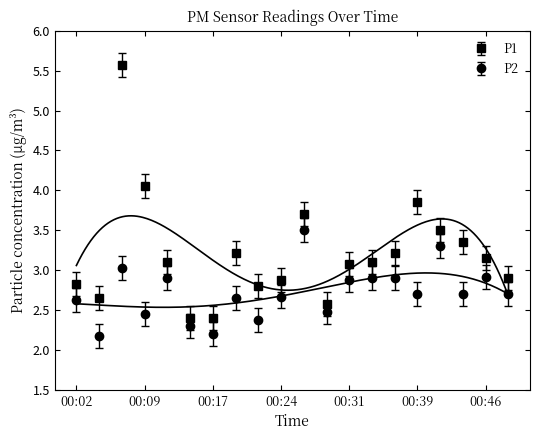

What are all the series names shown in the legend?

P1, P2